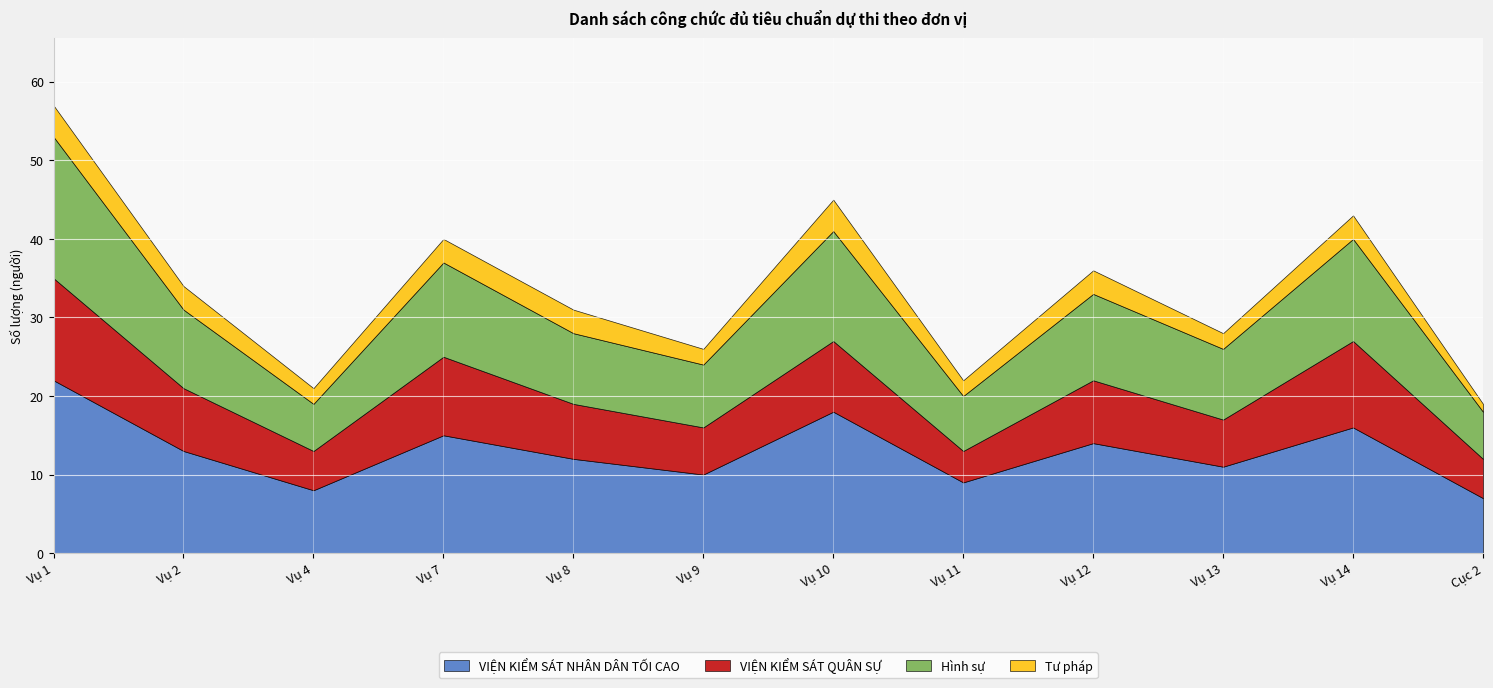

True or false: Tư pháp has more than 0 interior local peaks.

True